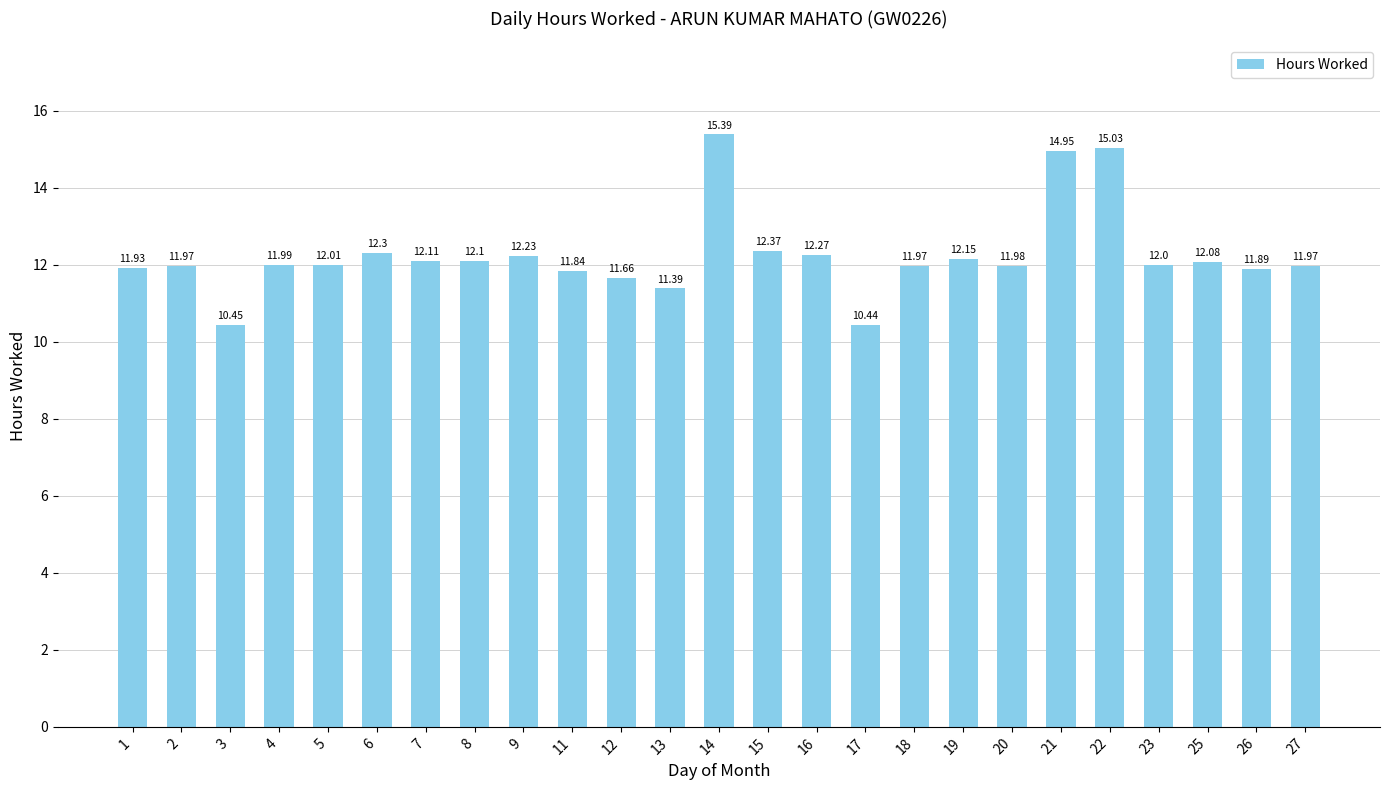

What is the sum of the values at 17 and 3?

20.9